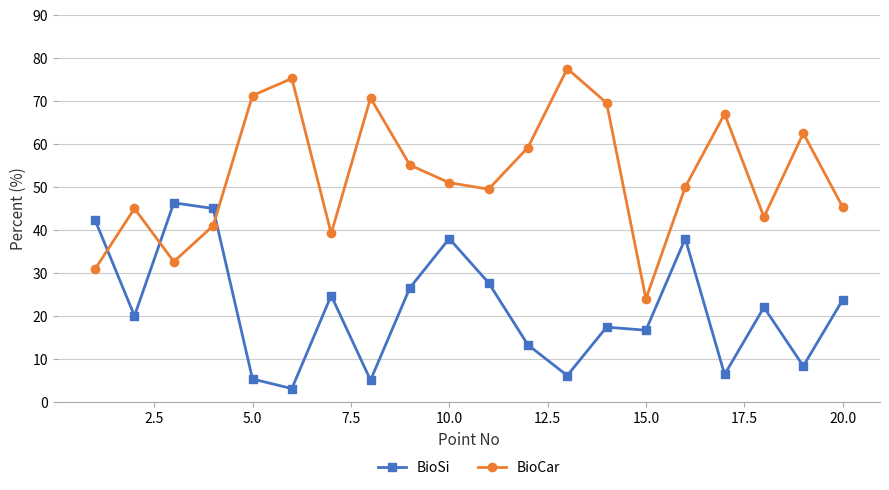

True or false: BioSi and BioCar cross at least once.

True